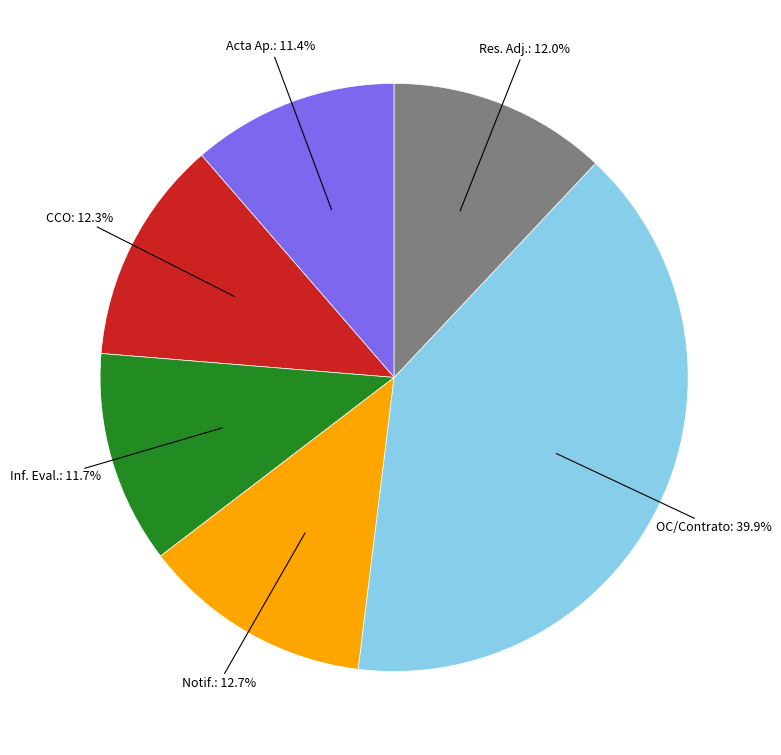

Is there a majority slice in this chart?

No